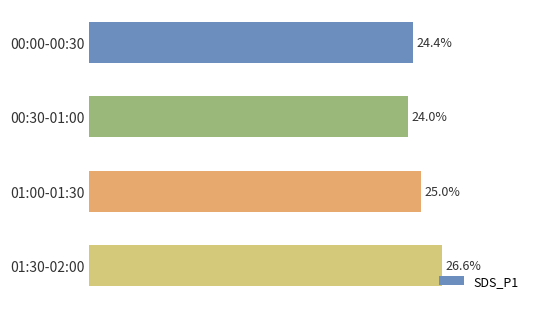

Does the chart contain any negative values?

No